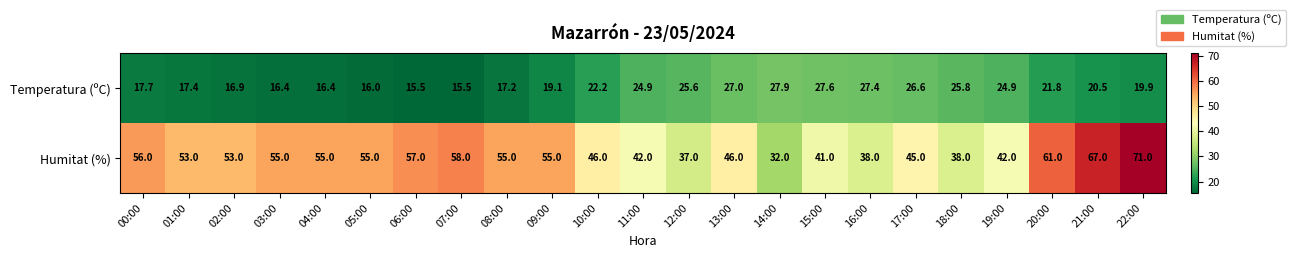

Where does the Temperatura (ºC) series first go above 20?

10:00